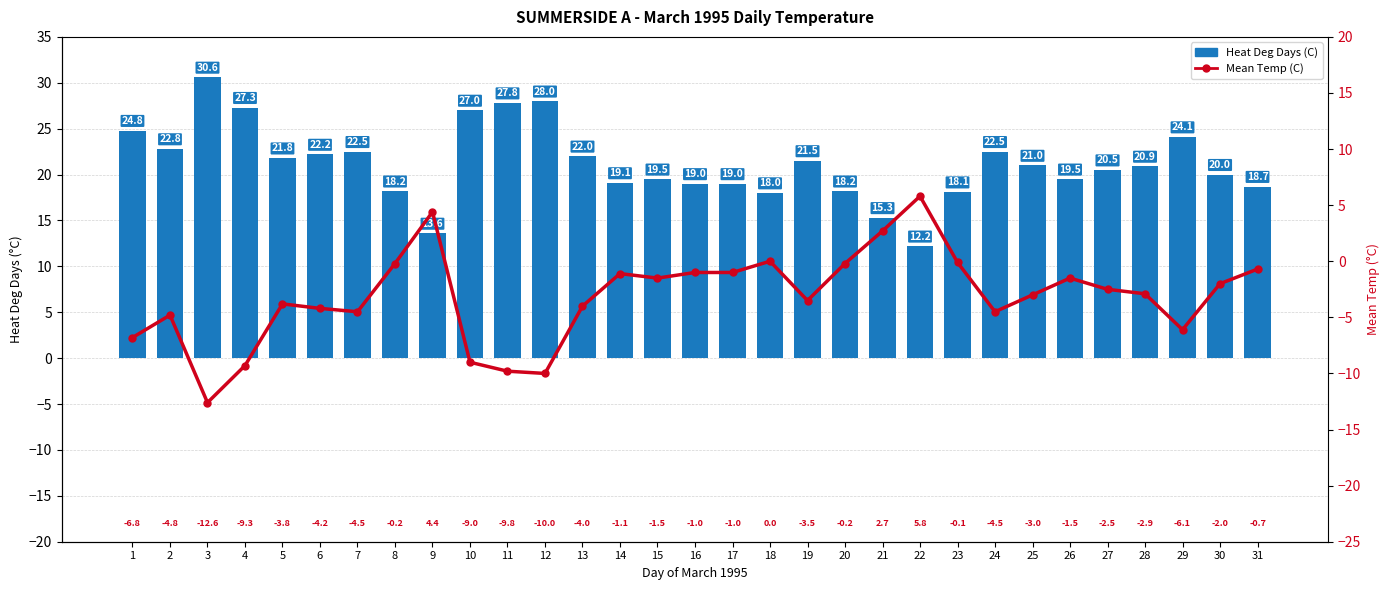

Reading left to right, extract all data points from this chart.

Heat Deg Days (C): 24.8	22.8	30.6	27.3	21.8	22.2	22.5	18.2	13.6	27.0	27.8	28.0	22.0	19.1	19.5	19.0	19.0	18.0	21.5	18.2	15.3	12.2	18.1	22.5	21.0	19.5	20.5	20.9	24.1	20.0	18.7
Mean Temp (C): -6.8	-4.8	-12.6	-9.3	-3.8	-4.2	-4.5	-0.2	4.4	-9.0	-9.8	-10.0	-4.0	-1.1	-1.5	-1.0	-1.0	0.0	-3.5	-0.2	2.7	5.8	-0.1	-4.5	-3.0	-1.5	-2.5	-2.9	-6.1	-2.0	-0.7